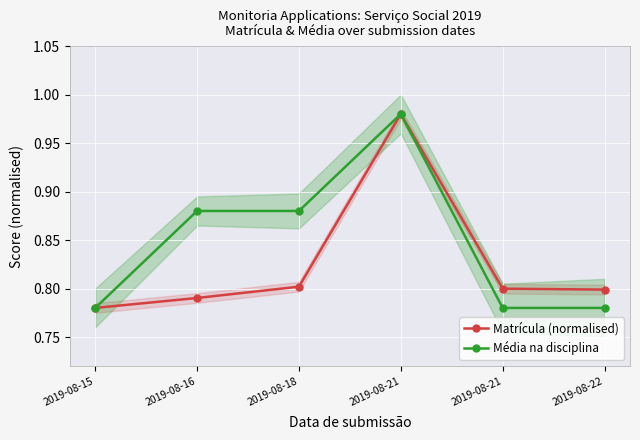

True or false: Média na disciplina and Matrícula (normalised) cross at least once.

False